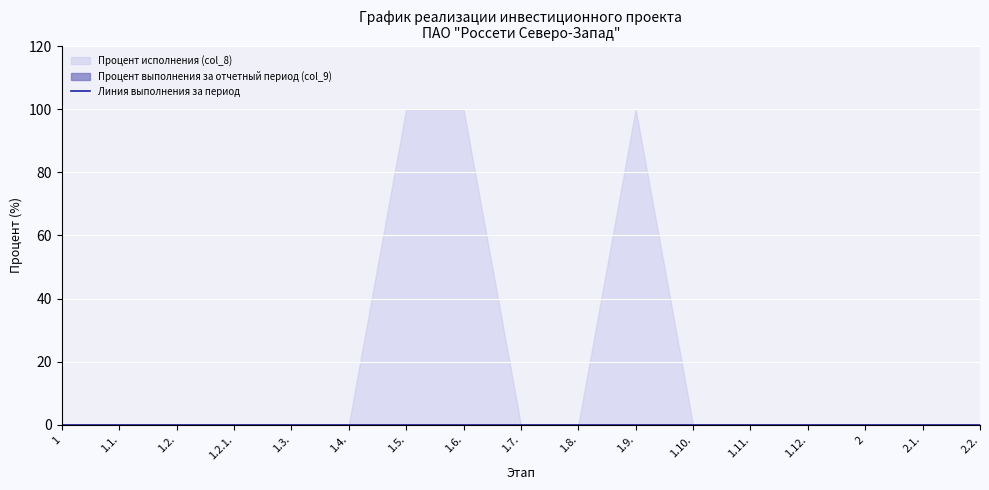

Is the value of Процент исполнения (col_8) at 1.11. greater than the value of Процент выполнения за отчетный период (col_9) at 1.2.?

No